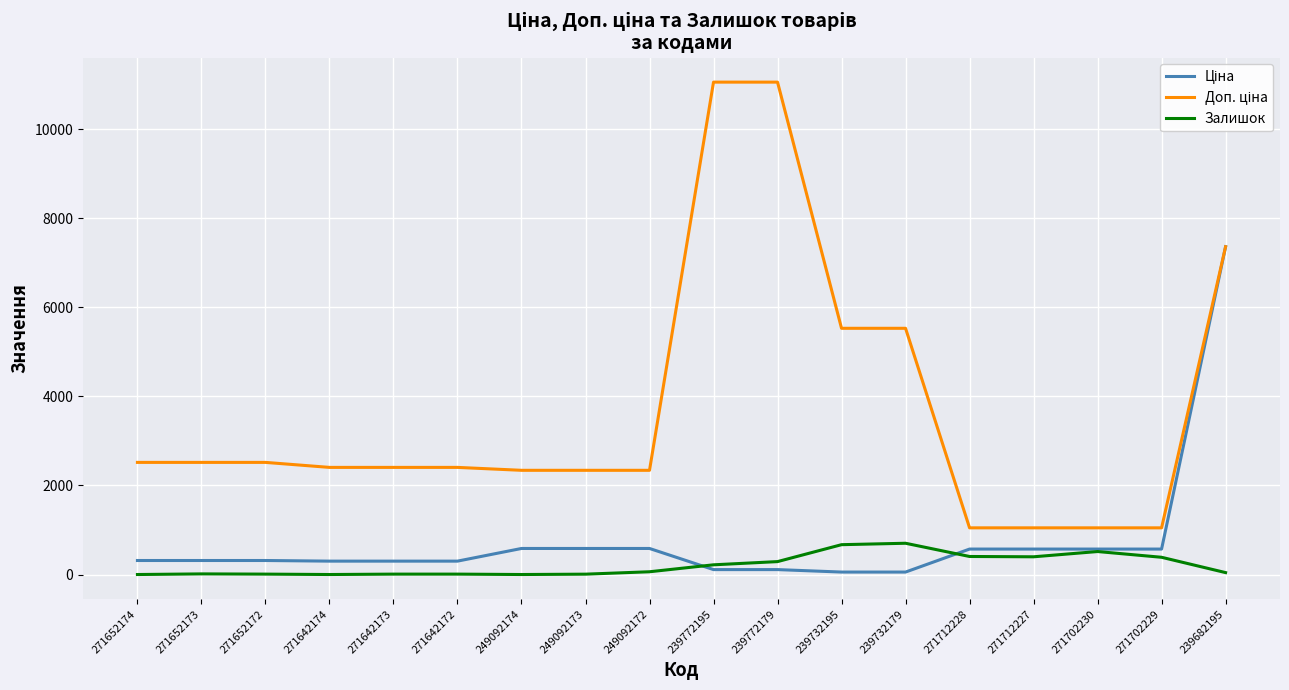

What is the maximum value shown in the chart?

11055.0